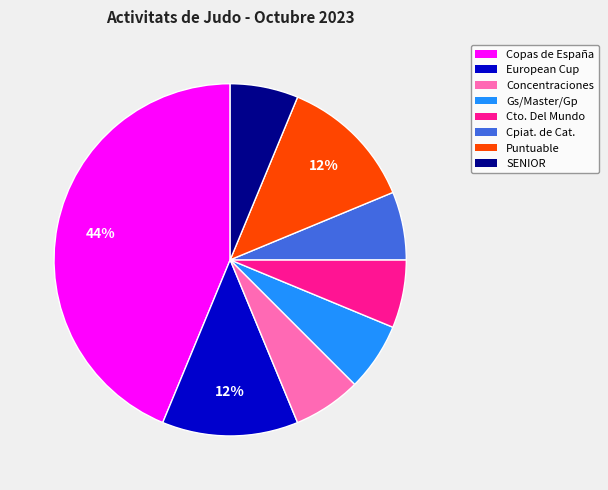

Approximately how many times larger is the value at European Cup compared to Cpiat. de Cat.?

2.0